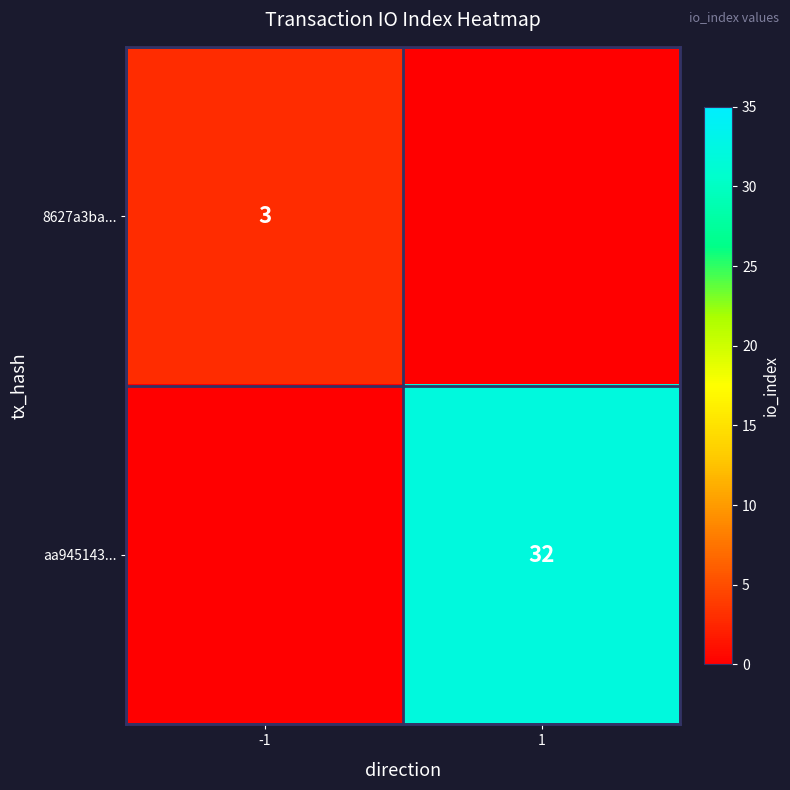

At which category is the sum across all series the highest?

1